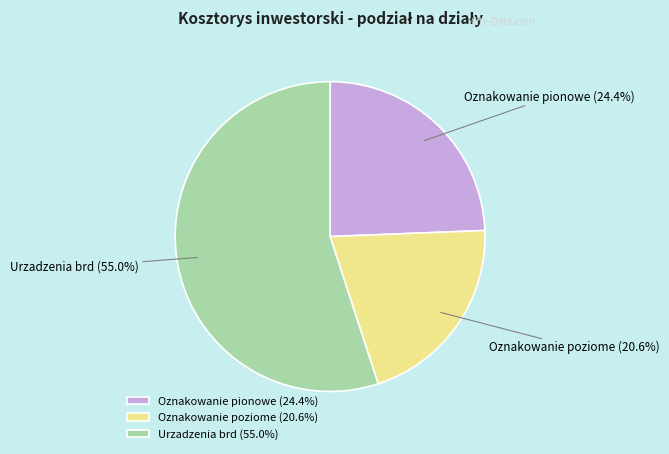

What is the total percentage of Oznakowanie pionowe and Urzadzenia brd?

79.4%